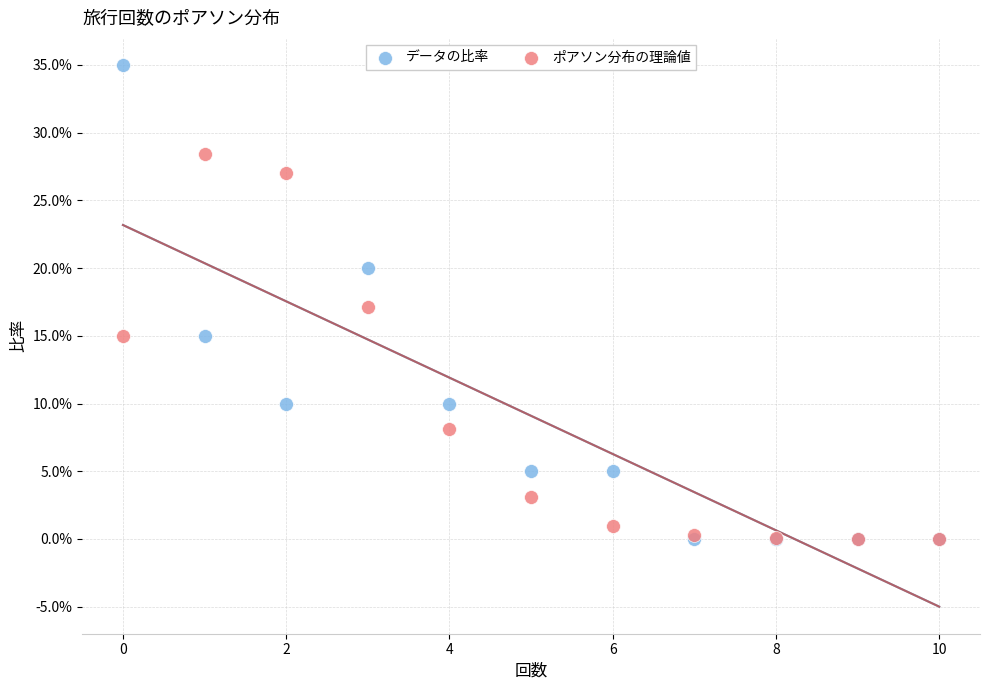

What are all the series names shown in the legend?

データの比率, ポアソン分布の理論値